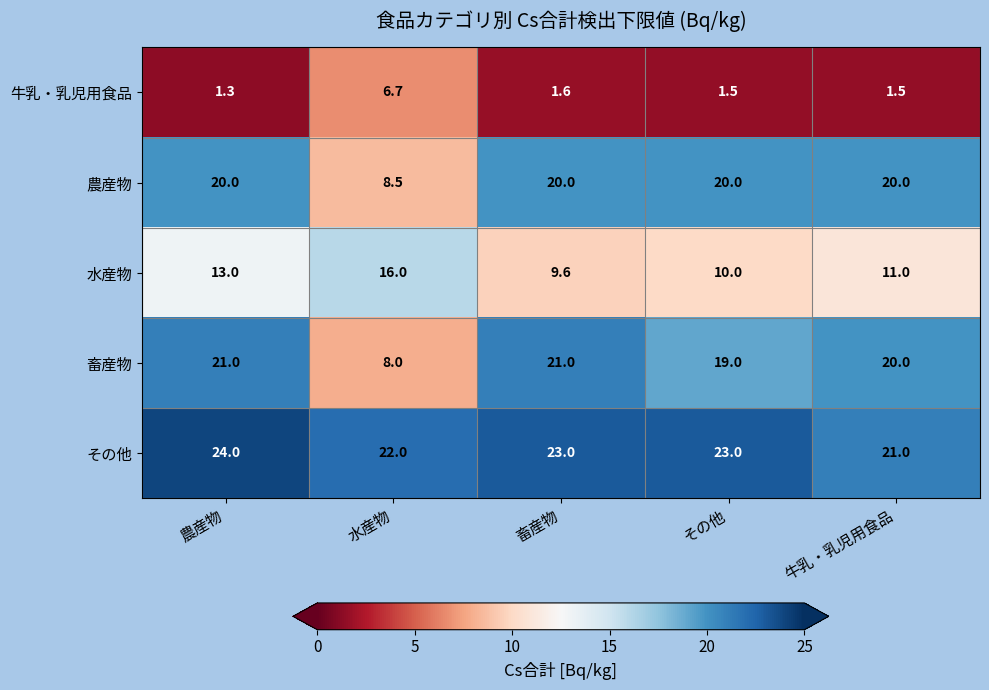

Where is 農産物 nearest to the value 14?

水産物